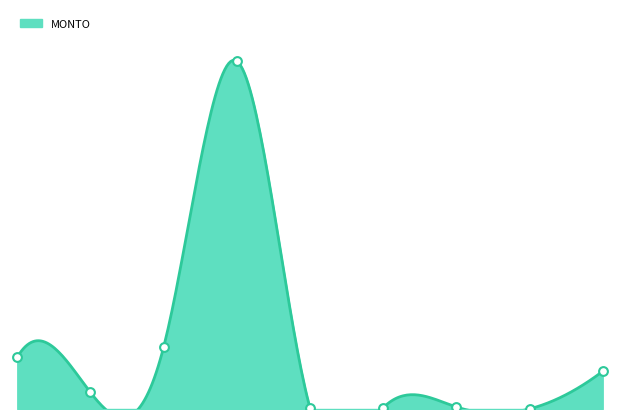

Which has a higher value, 7 or 4?

4